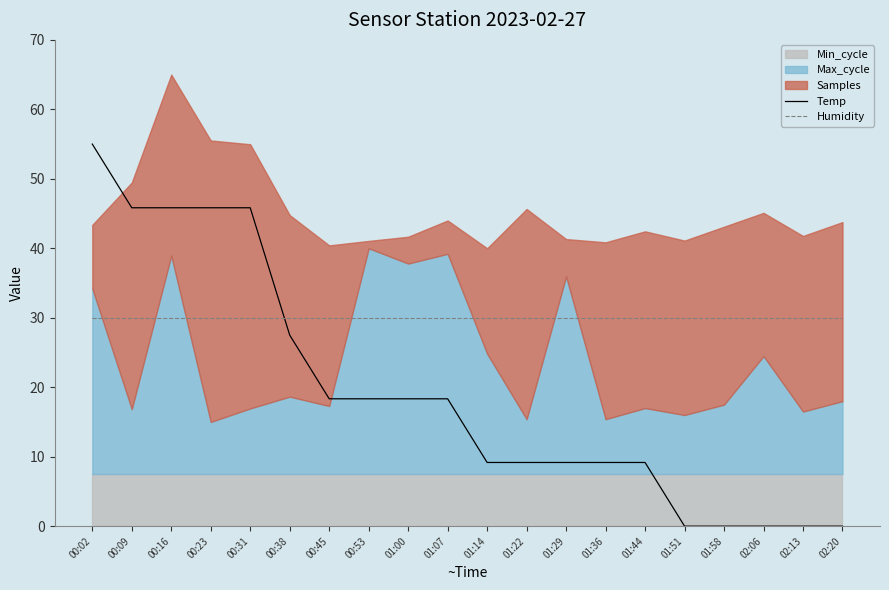

At which label does Temp first exceed 18?

00:02